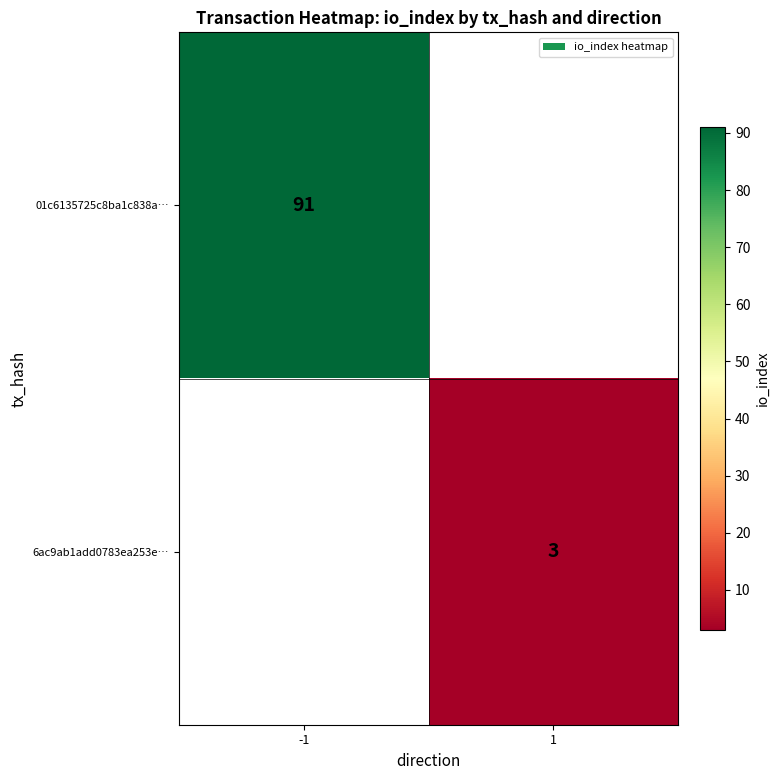

At how many categories does at least one series exceed 86?

1